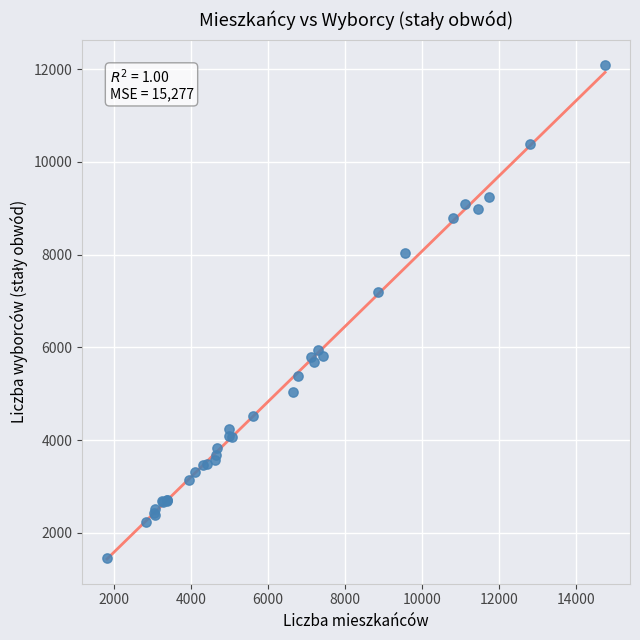

What Y value in the scatter plot is closest to 6778?

7195